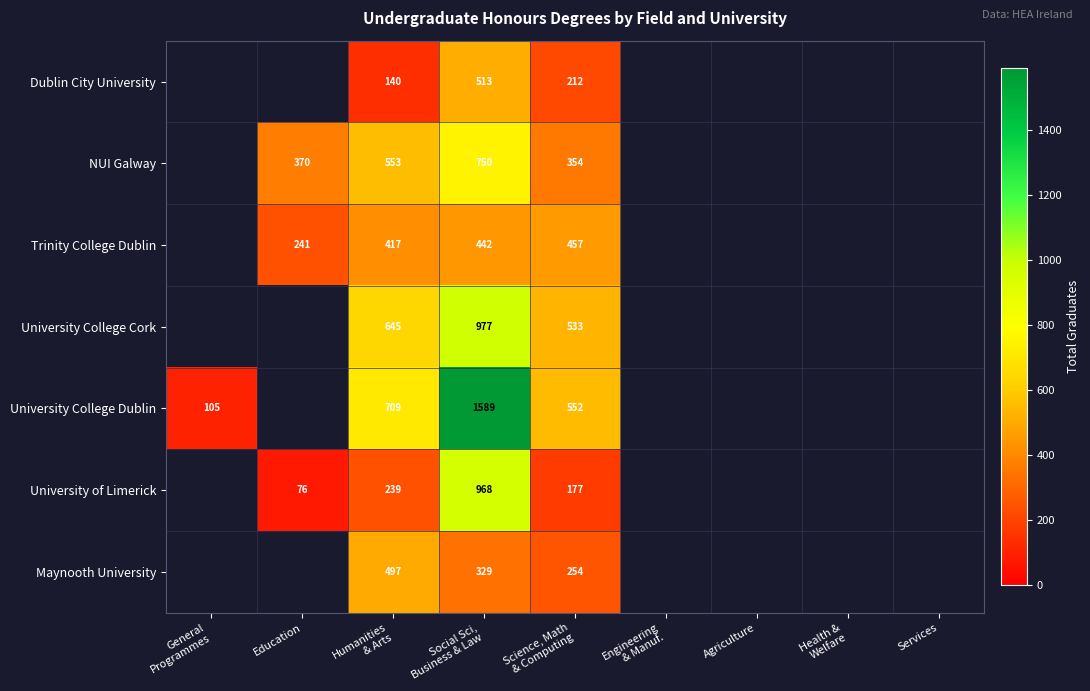

What is the minimum value shown in the chart?

76.0